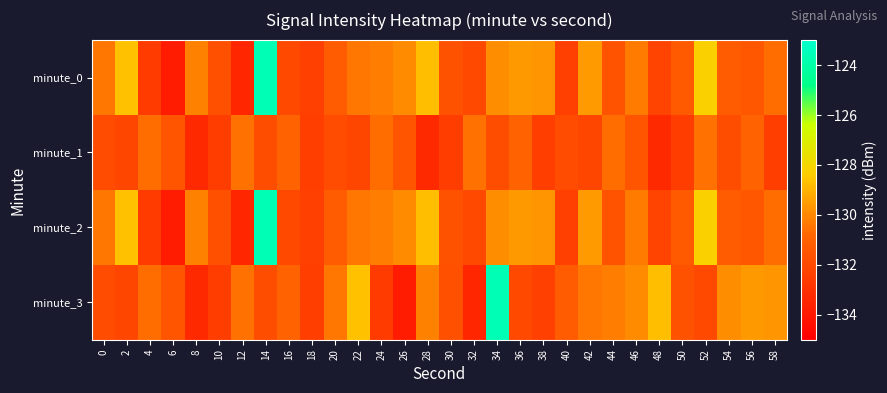

Reading left to right, extract all data points from this chart.

minute_0: 0=-130.4	2=-128.6	4=-132.6	6=-133.8	8=-130.1	10=-131.7	12=-133.4	14=-123.6	16=-132.0	18=-132.3	20=-131.2	22=-130.4	24=-130.2	26=-129.9	28=-128.7	30=-131.6	32=-132.0	34=-129.9	36=-129.6	38=-129.7	40=-132.4	42=-129.5	44=-131.5	46=-130.3	48=-132.2	50=-131.3	52=-128.2	54=-131.2	56=-131.4	58=-130.6
minute_1: 0=-131.8	2=-132.1	4=-130.6	6=-131.5	8=-133.3	10=-132.4	12=-130.5	14=-131.8	16=-130.9	18=-132.4	20=-131.8	22=-132.1	24=-130.6	26=-131.5	28=-133.3	30=-132.4	32=-130.5	34=-131.8	36=-130.9	38=-132.4	40=-131.8	42=-132.1	44=-130.6	46=-131.5	48=-133.3	50=-132.4	52=-130.5	54=-131.8	56=-130.9	58=-132.4
minute_2: 0=-130.4	2=-128.6	4=-132.6	6=-133.8	8=-130.1	10=-131.7	12=-133.4	14=-123.6	16=-132.0	18=-132.3	20=-131.2	22=-130.4	24=-130.2	26=-129.9	28=-128.7	30=-131.6	32=-132.0	34=-129.9	36=-129.6	38=-129.7	40=-132.4	42=-129.5	44=-131.5	46=-130.3	48=-132.2	50=-131.3	52=-128.2	54=-131.2	56=-131.4	58=-130.6
minute_3: 0=-131.8	2=-132.1	4=-130.6	6=-131.5	8=-133.3	10=-132.4	12=-130.5	14=-131.8	16=-130.9	18=-132.4	20=-130.4	22=-128.6	24=-132.6	26=-133.8	28=-130.1	30=-131.7	32=-133.4	34=-123.6	36=-132.0	38=-132.3	40=-131.2	42=-130.4	44=-130.2	46=-129.9	48=-128.7	50=-131.6	52=-132.0	54=-129.9	56=-129.6	58=-129.7